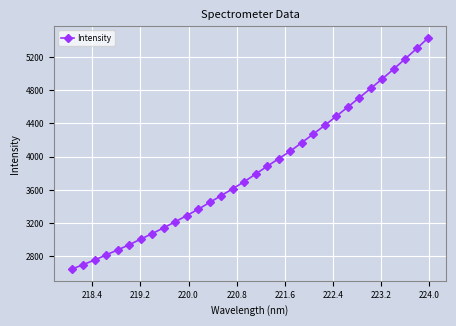

What is the value of the 1st point from the left?

2646.5